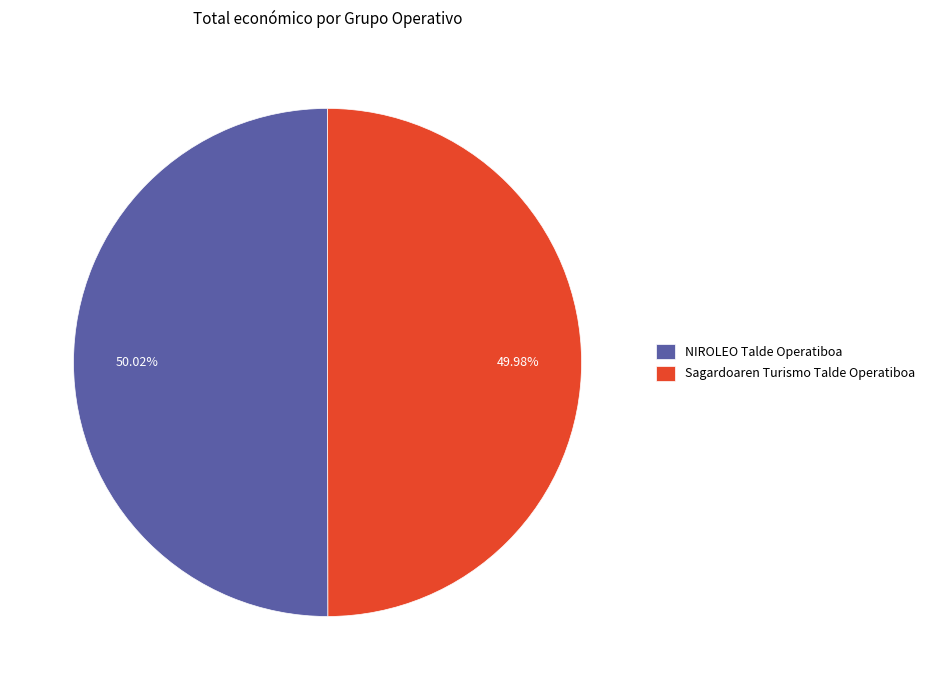

What is the ratio of the value at Sagardoaren Turismo Talde Operatiboa to the value at NIROLEO Talde Operatiboa?

1.0